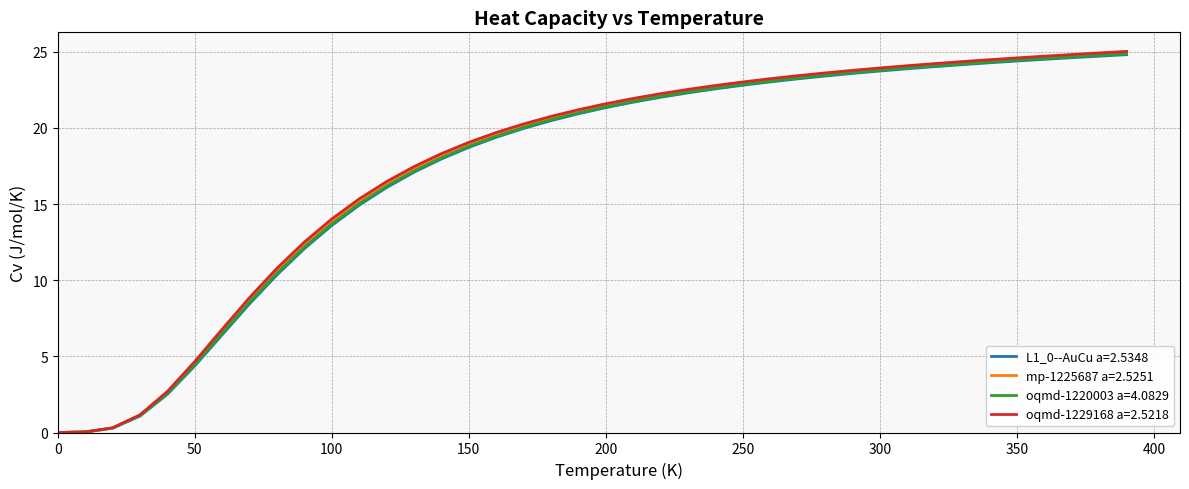

Which series has the largest range (max minus min)?

oqmd-1229168 a=2.5218